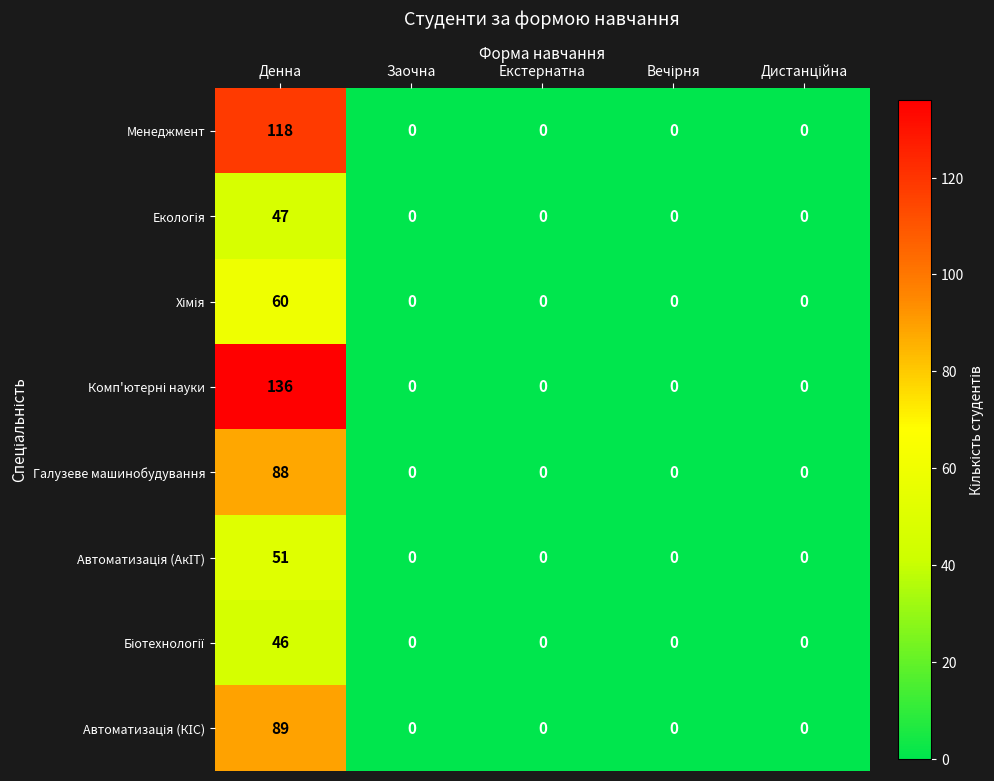

At which category is the sum across all series the highest?

Денна